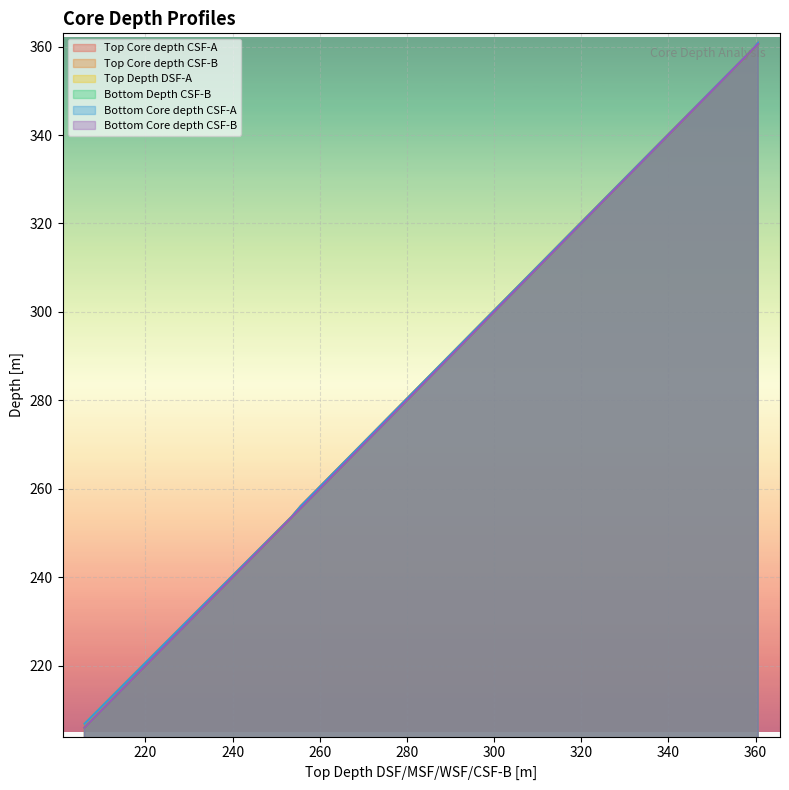

How many distinct data groups are displayed?

6